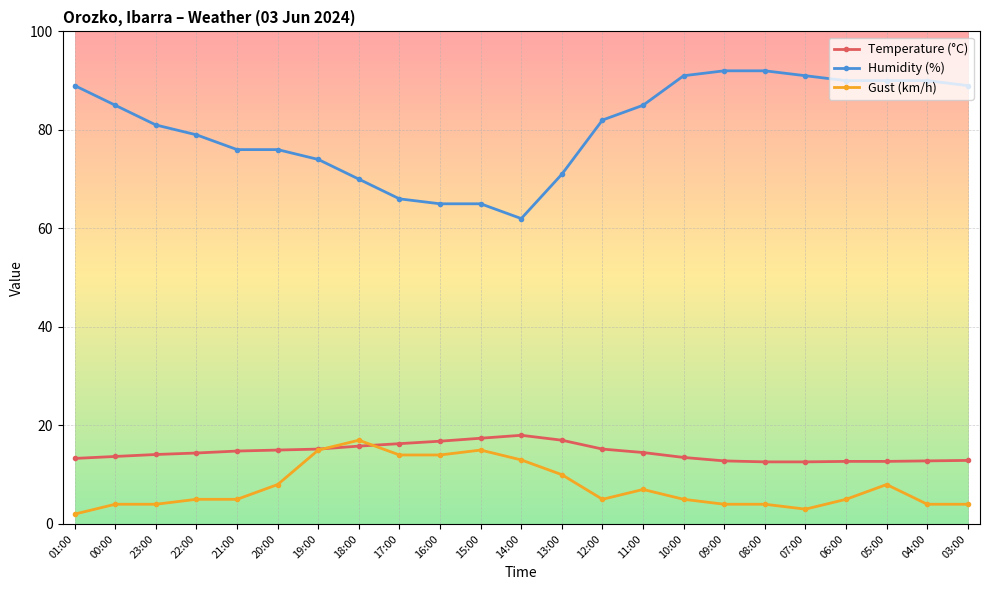

What position from the left is 05:00?

21